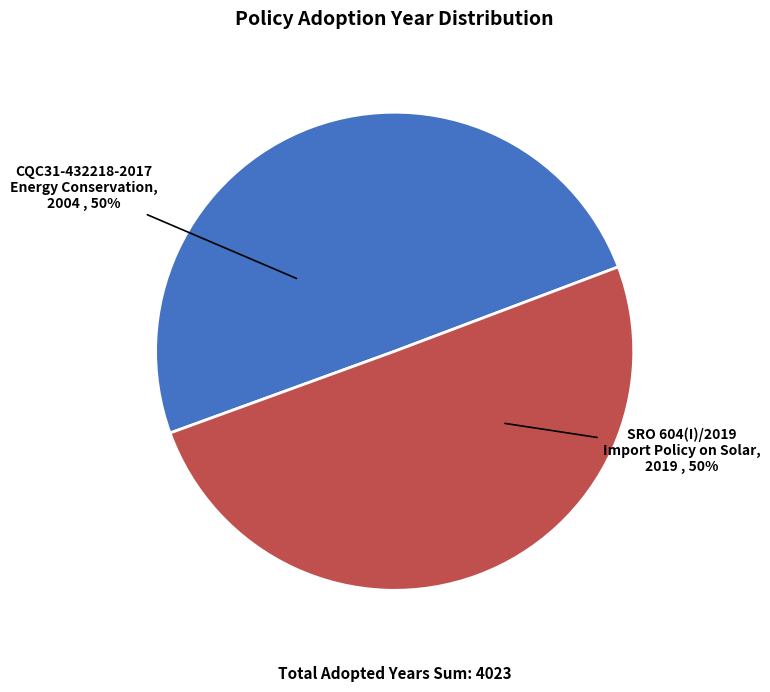

To the nearest percent, what is the combined percentage of CQC31-432218-2017 Energy Conservation and SRO 604(I)/2019 Import Policy on Solar?

100%